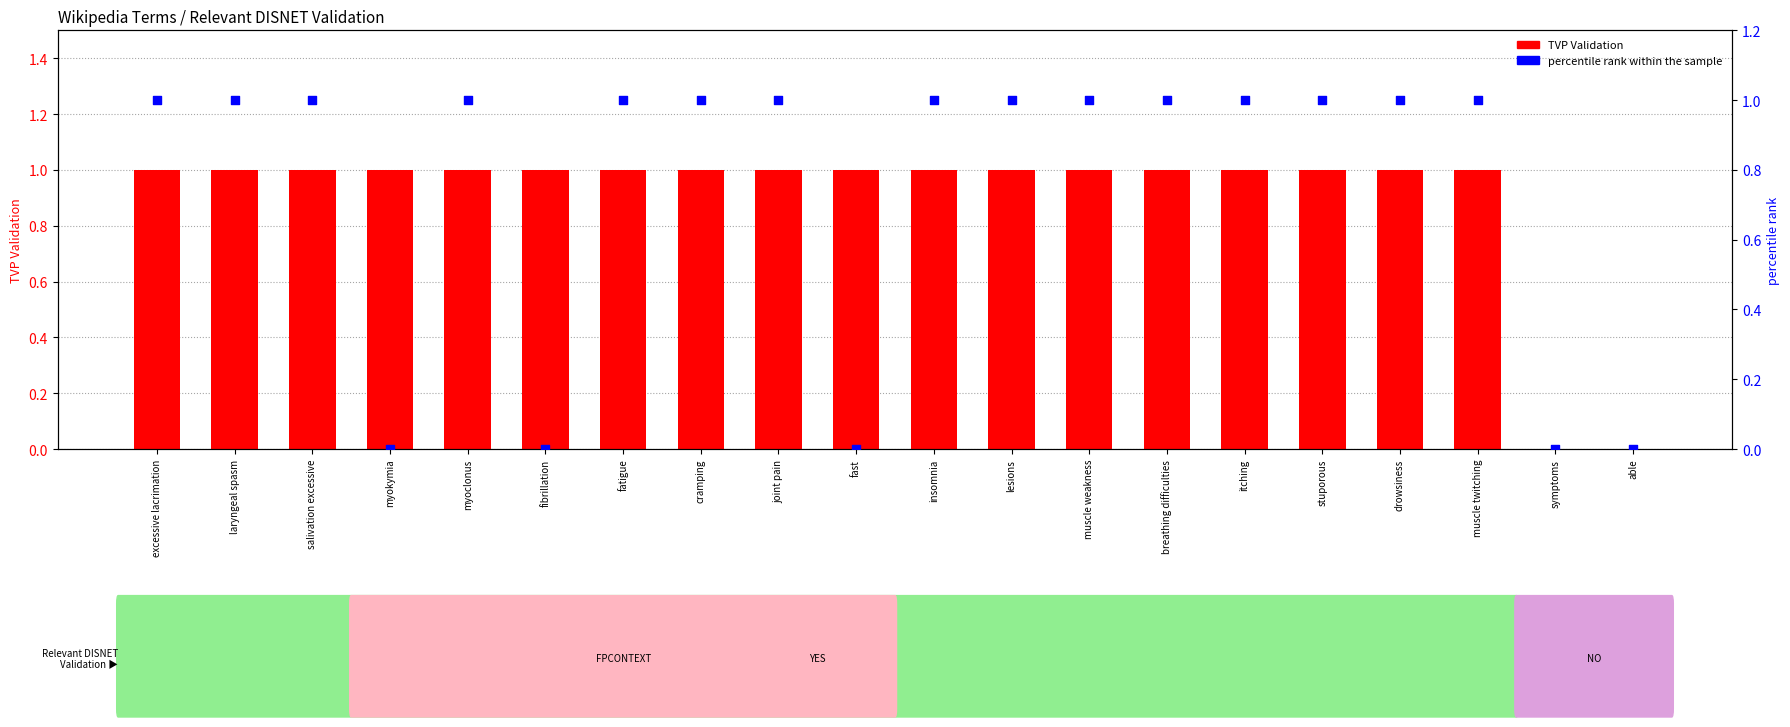

Which series contains the highest Y value?

TVP Validation